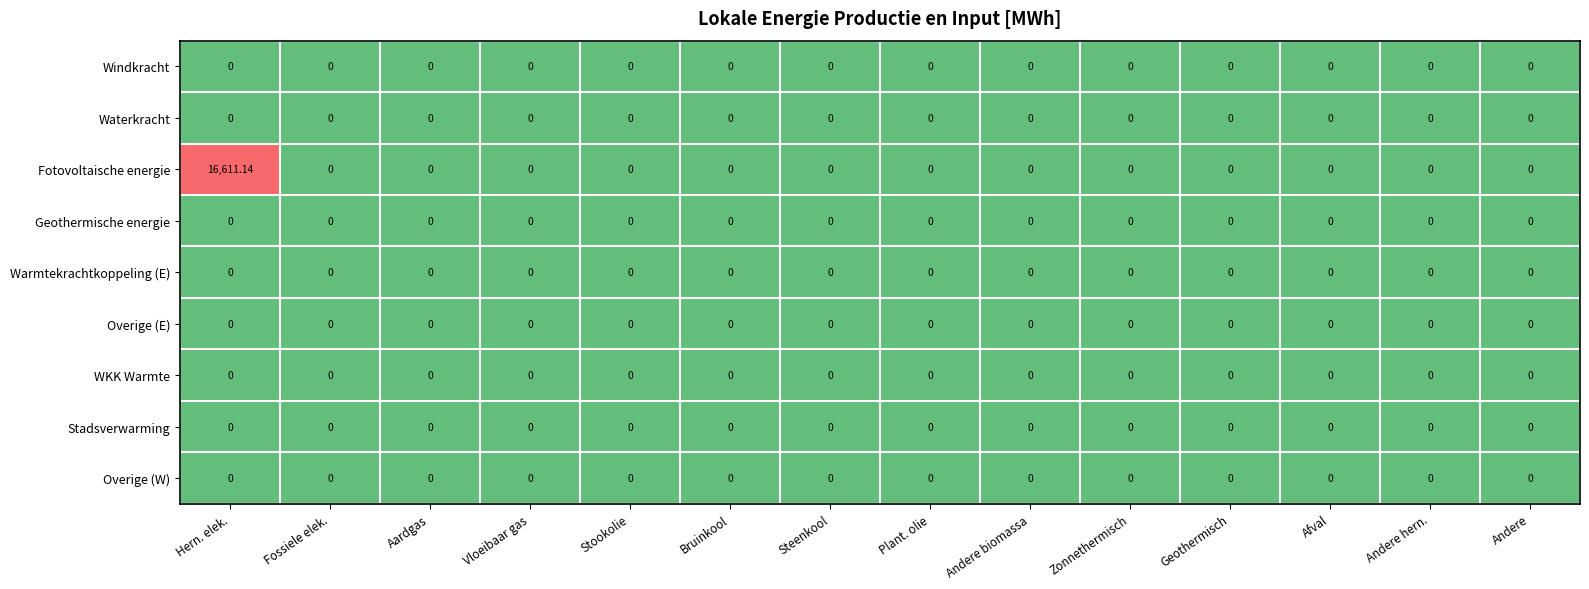

Which series has the largest total across all categories?

Fotovoltaische energie